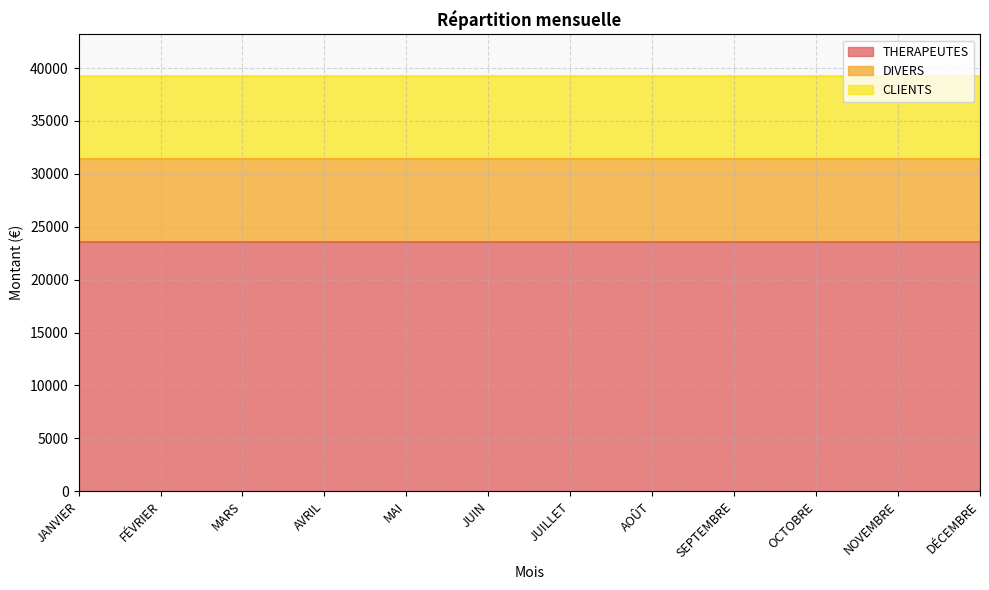

What are all the series names shown in the legend?

THERAPEUTES, DIVERS, CLIENTS